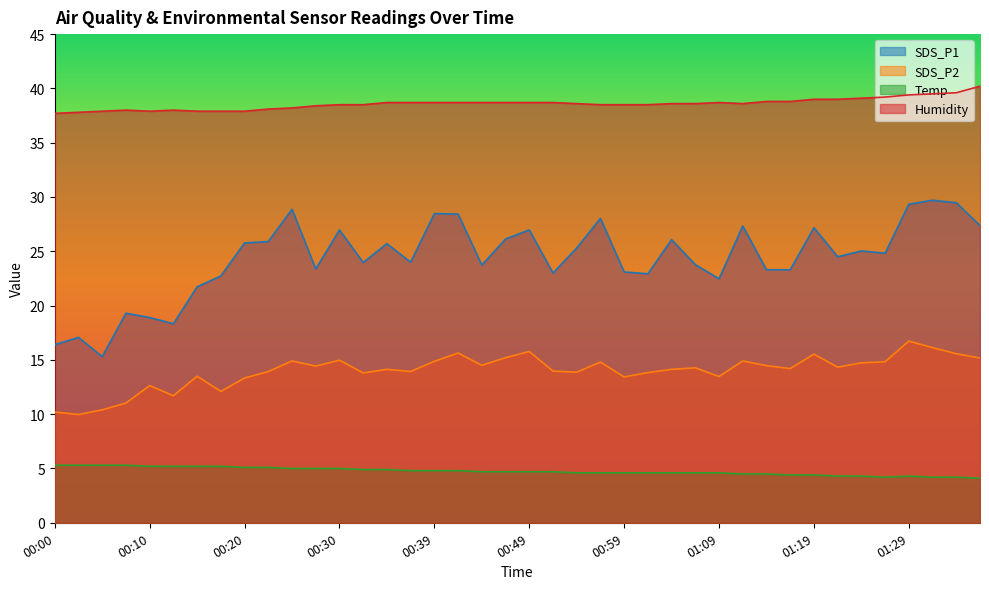

What position from the right is 00:10?

36